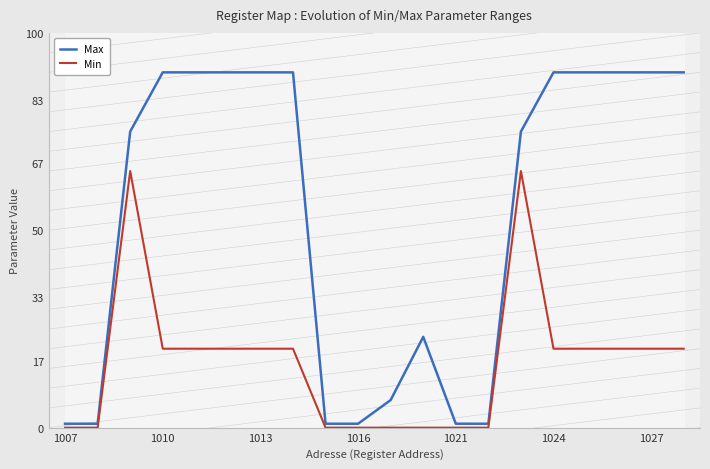

True or false: Max has more than 1 interior local peaks.

False